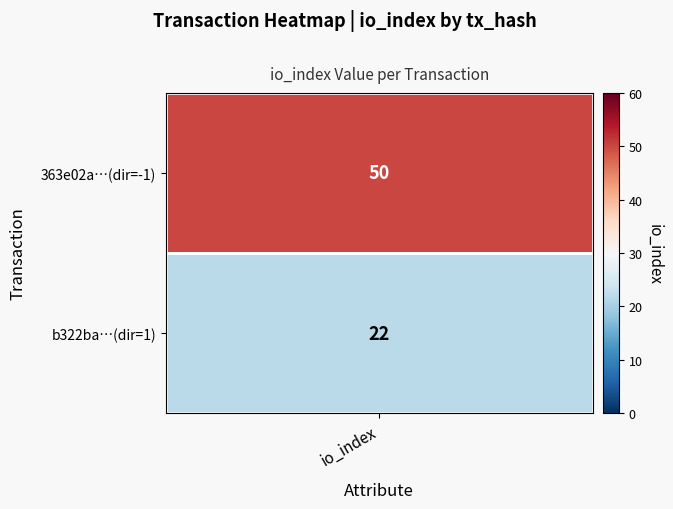

Between direction and io_index, which is larger?

io_index